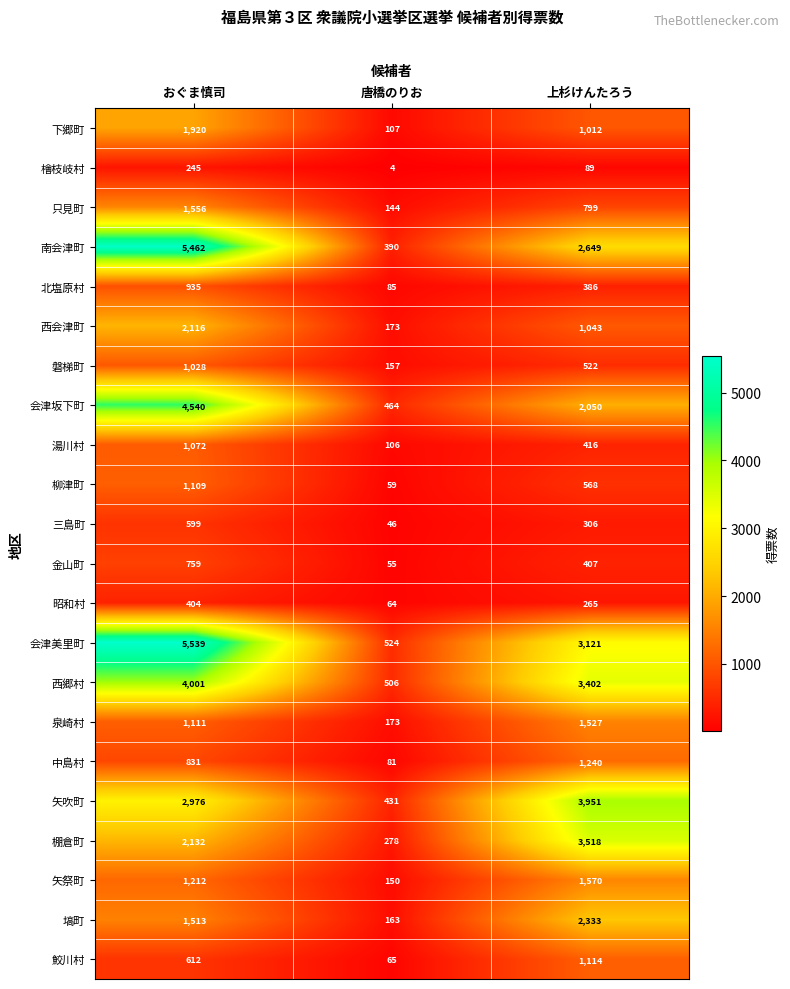

At 上杉けんたろう, list the series in order from largest to smallest.

矢吹町, 棚倉町, 西郷村, 会津美里町, 南会津町, 塙町, 会津坂下町, 矢祭町, 泉崎村, 中島村, 鮫川村, 西会津町, 下郷町, 只見町, 柳津町, 磐梯町, 湯川村, 金山町, 北塩原村, 三島町, 昭和村, 檜枝岐村